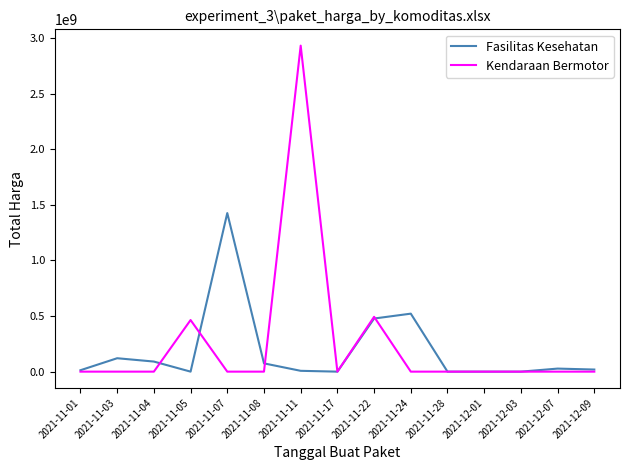

Rank the series by their maximum value, from highest to lowest.

Kendaraan Bermotor, Fasilitas Kesehatan